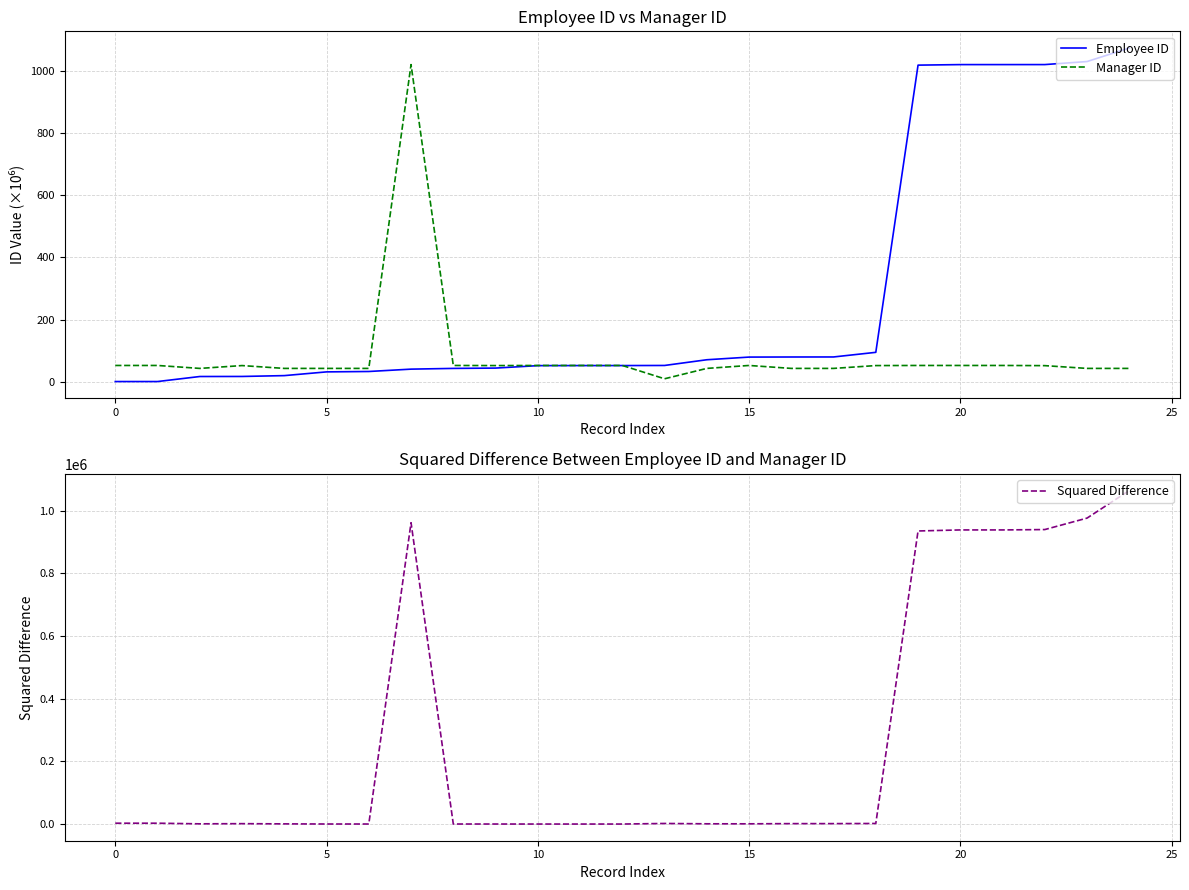

The value of Employee ID at 14 is 70.6. True or false?

True